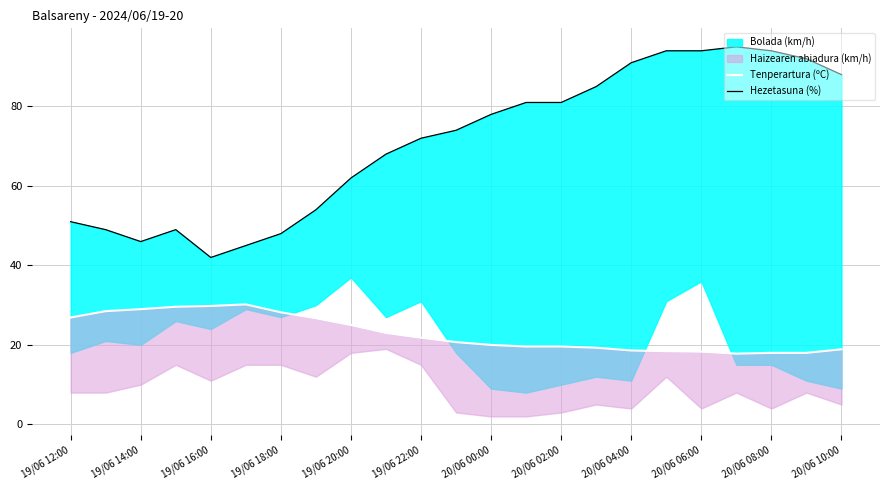

What is the average value of the Tenperartura (ºC) series?

22.9